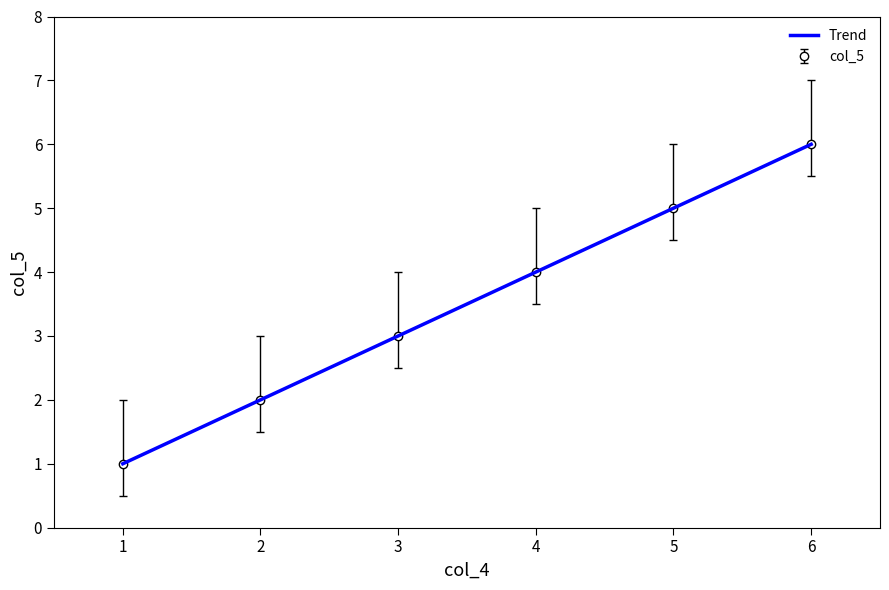

The col_5 series shows 5 at 5. True or false?

True